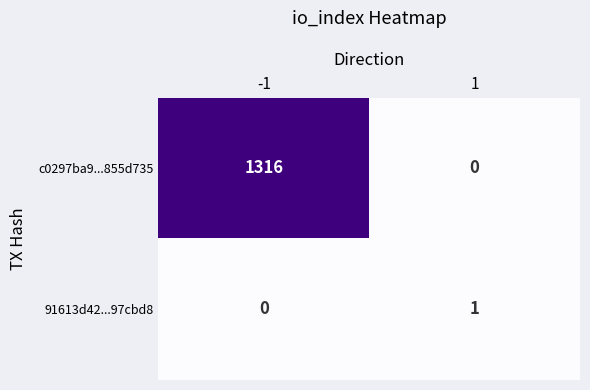

What is the maximum value shown in the chart?

1316